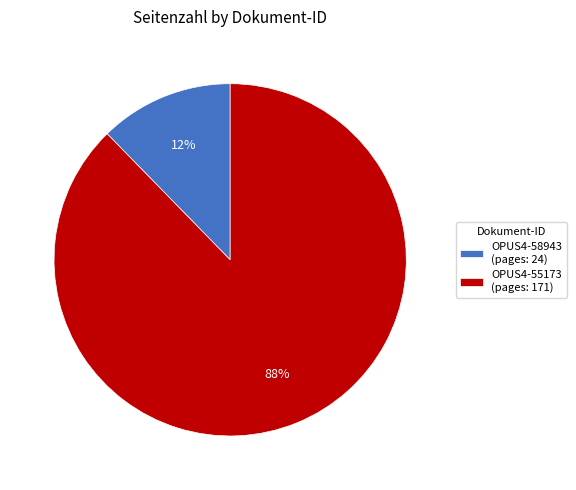

To the nearest percent, what is the average slice percentage?

50%